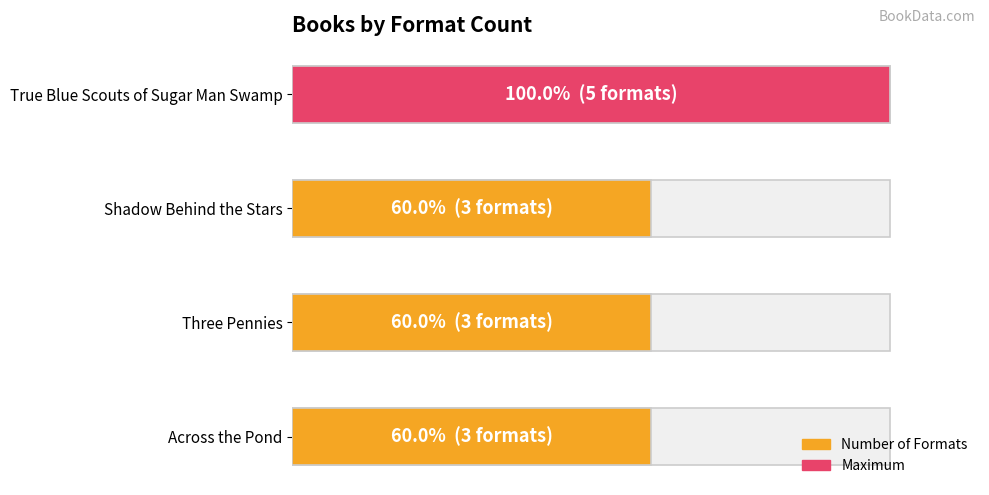

Count the values in the range 3 to 5.

4